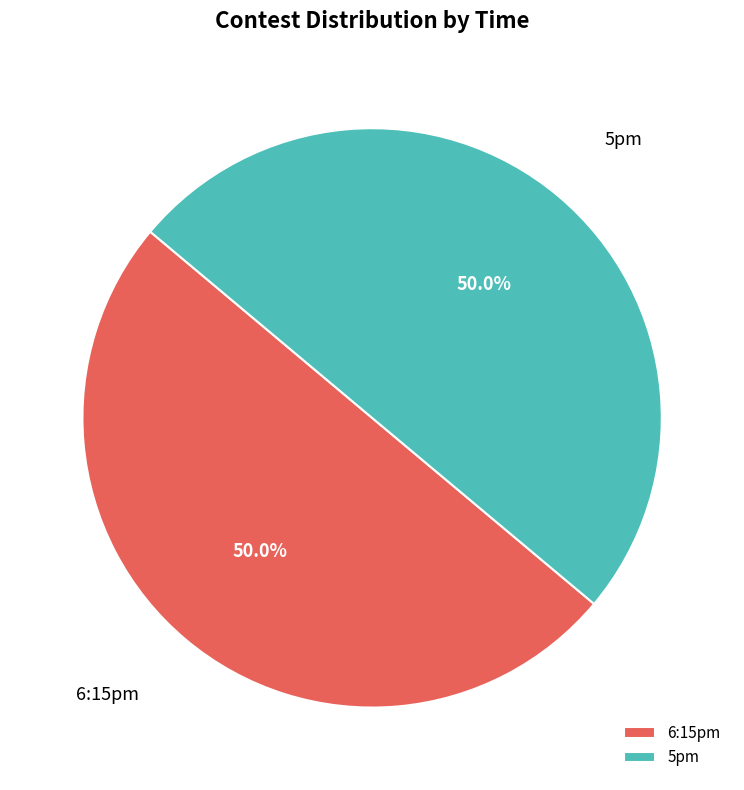

What is the ratio of the value at 5pm to the value at 6:15pm?

1.0